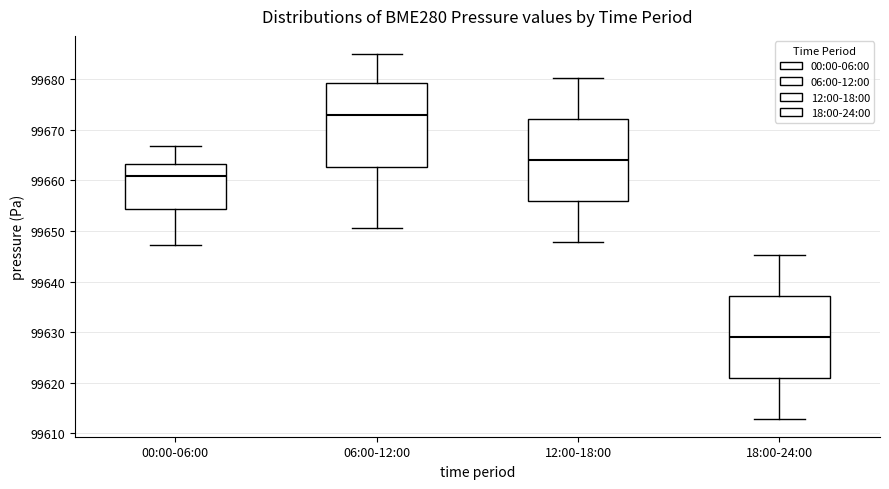

Where is the lower edge of the box for 12:00-18:00 on the y-axis? The values are not printed on the chart, so give them approximately, as read against the axis.

99656